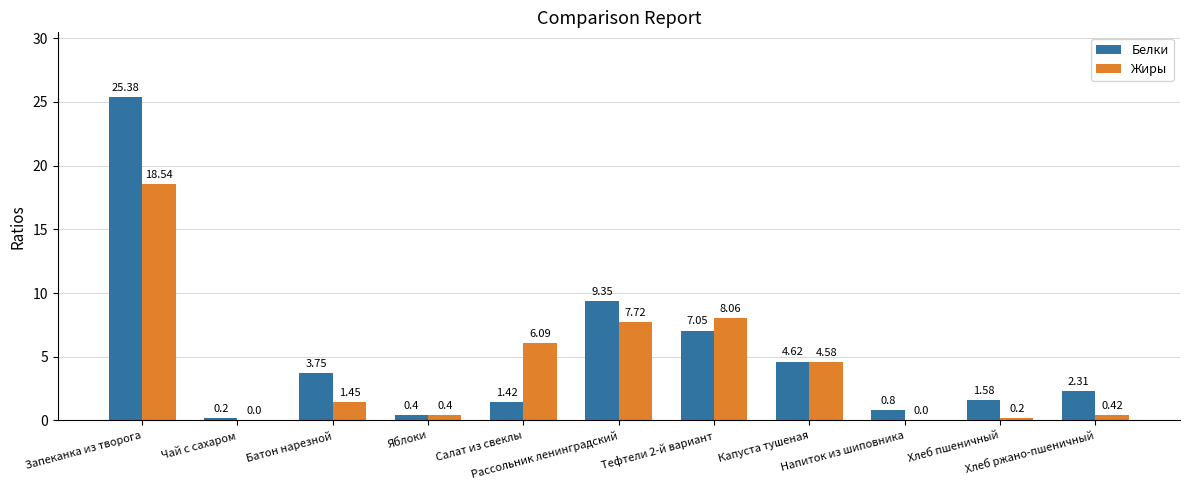

What is the sum of all Белки values?

56.9